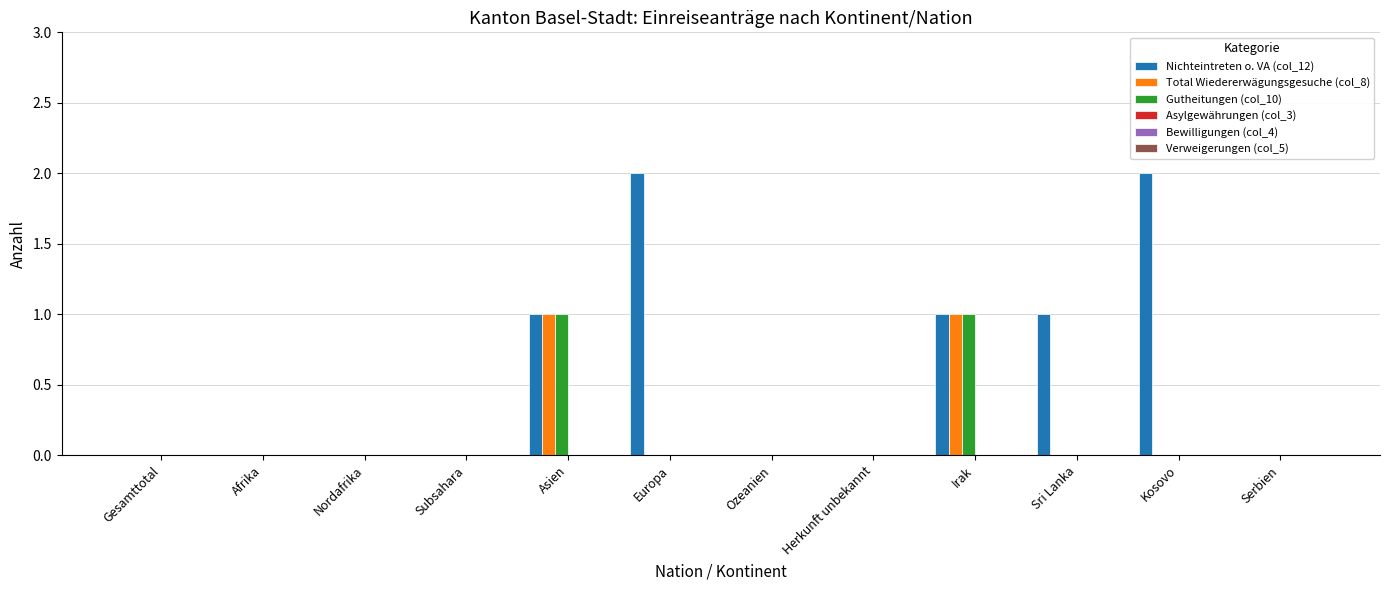

True or false: Nichteintreten o. VA (col_12) has a value of 0 at Asien.

False